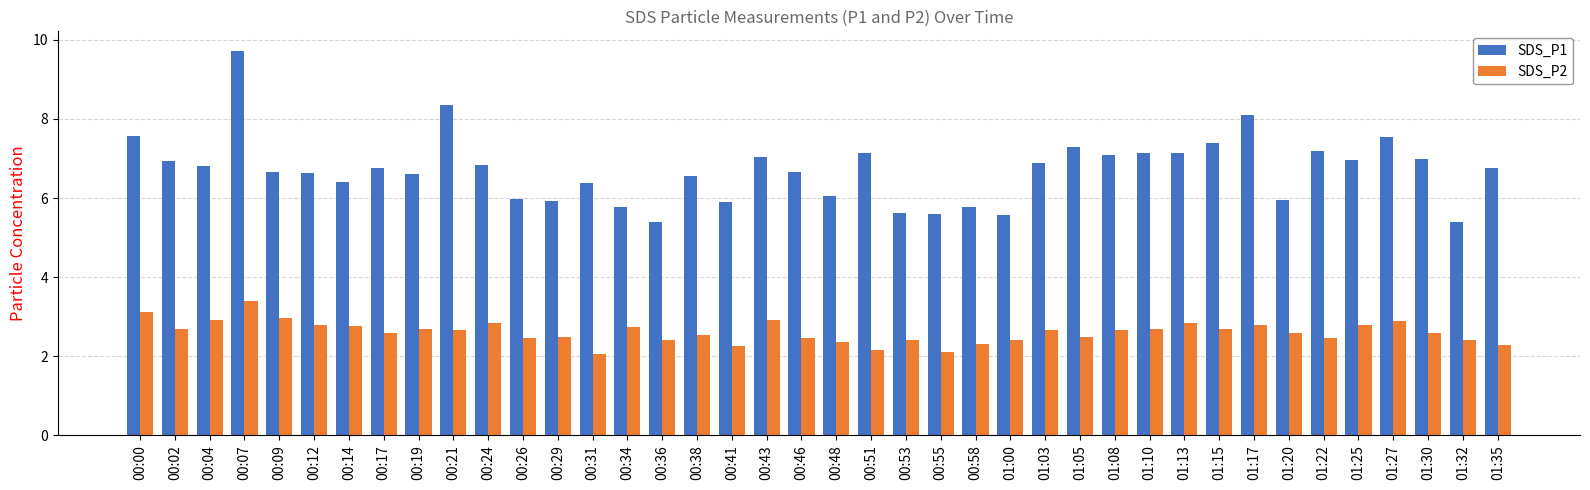

Is the value of SDS_P1 at 01:32 greater than the value of SDS_P2 at 01:15?

Yes